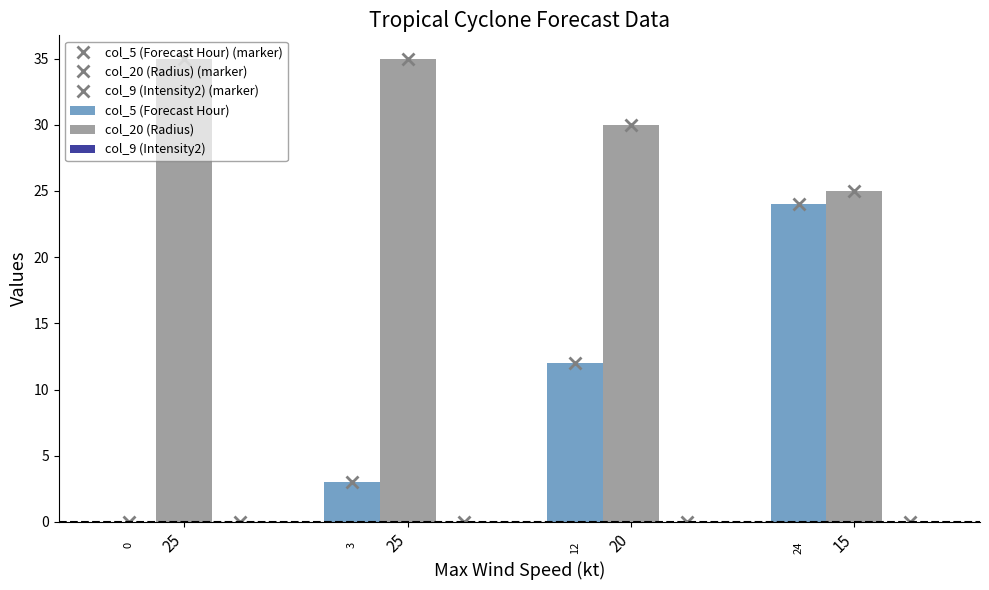

At which label does col_9 (Intensity2) (marker) reach its peak?

25